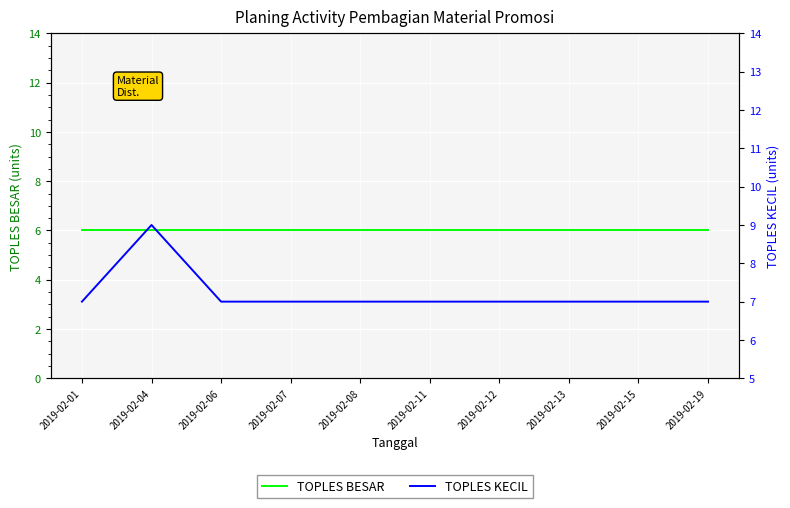

The value of TOPLES BESAR at 2019-02-13 is 6. True or false?

True